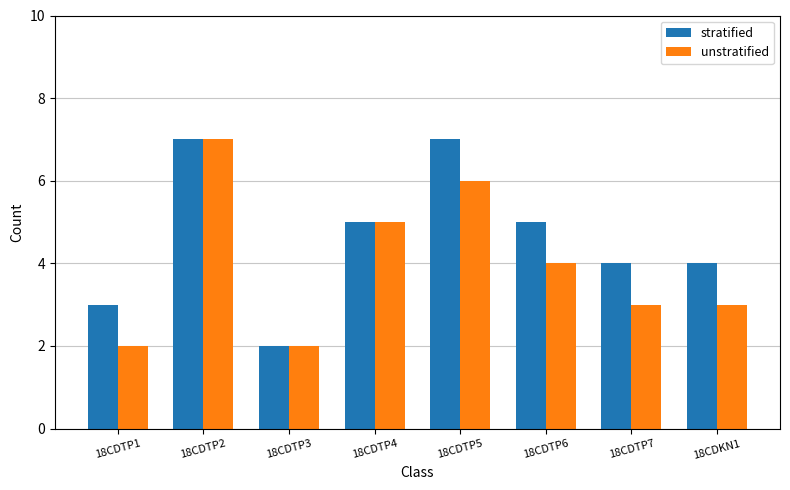

What is the approximate value of unstratified at 18CDTP7?

3